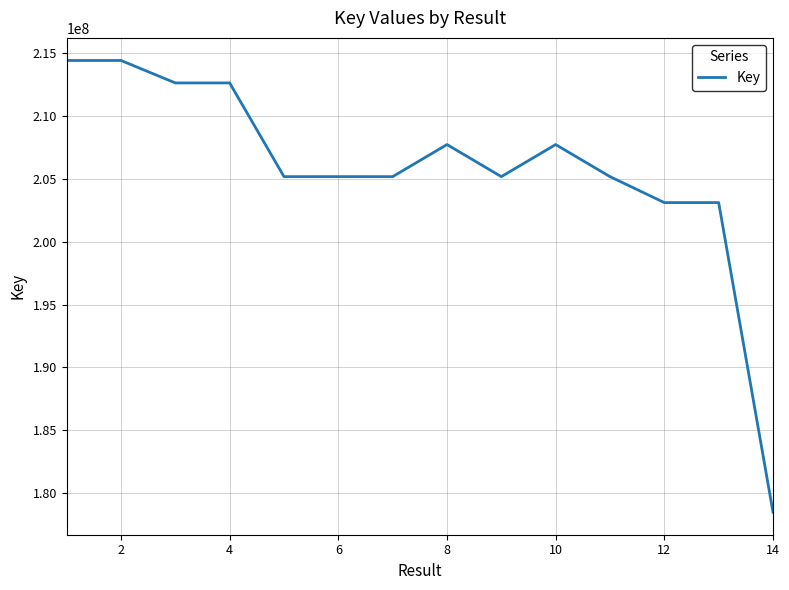

What is the maximum value shown in the chart?

214439916